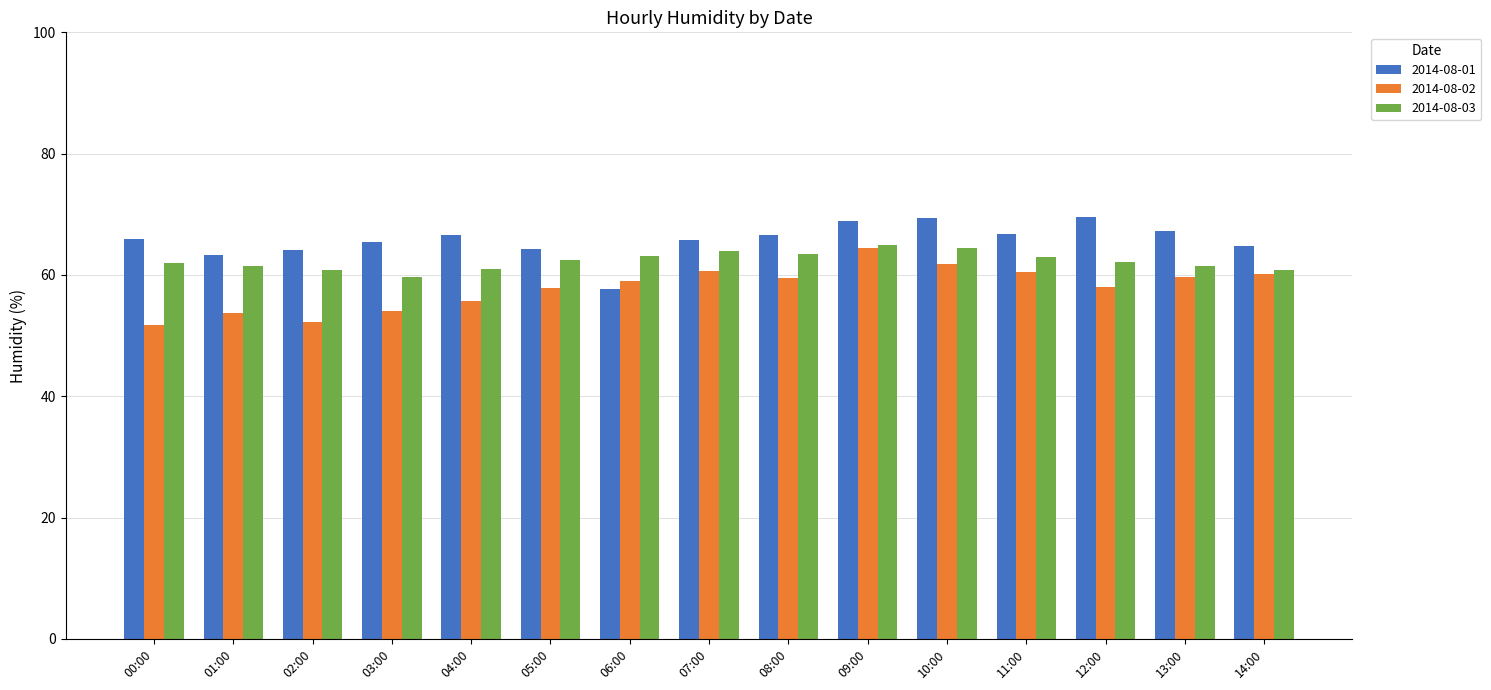

What is the average value of the 2014-08-02 series?

57.9